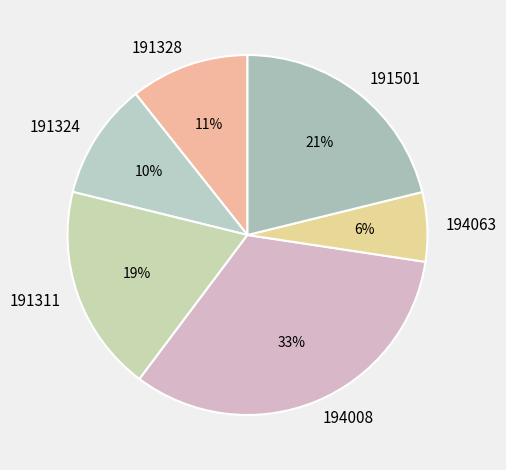

What is the smallest slice in the pie chart?

194063